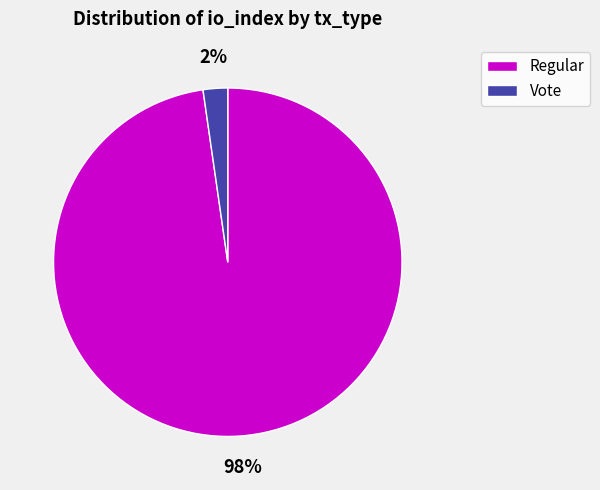

To the nearest percent, what portion does Vote represent?

2%